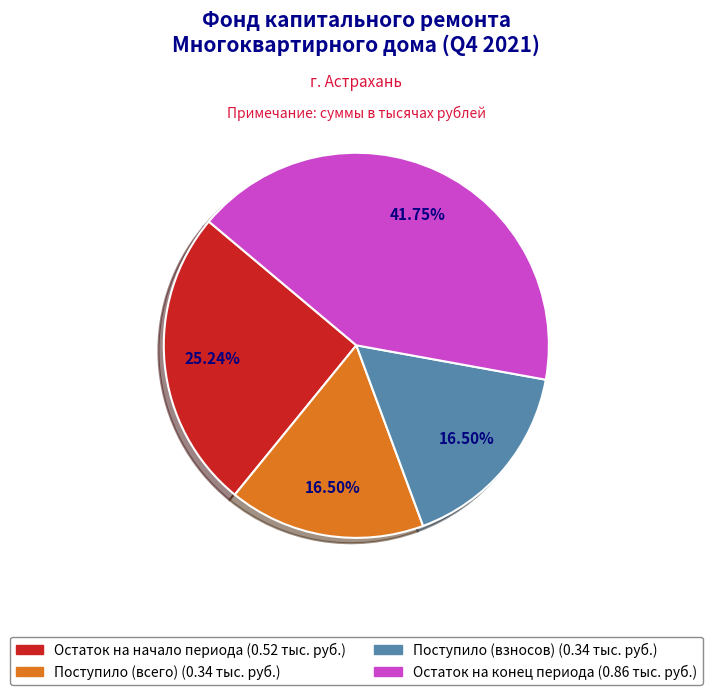

Does Остаток на конец периода account for over 50% of the chart?

No